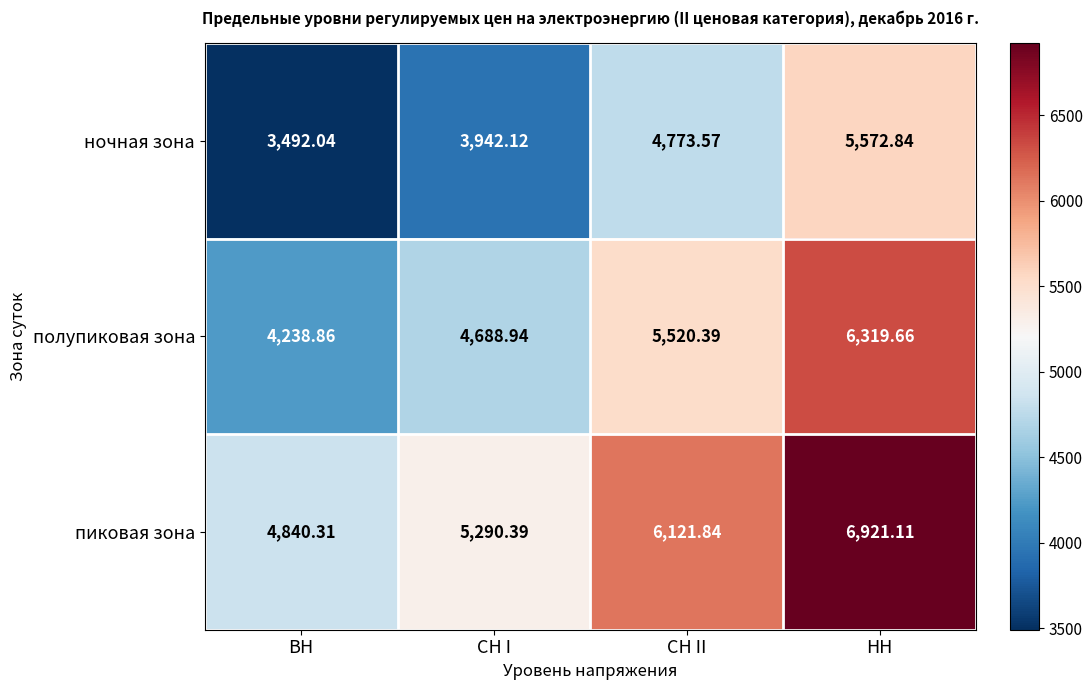

At which label is полупиковая зона closest to 5279?

СН II